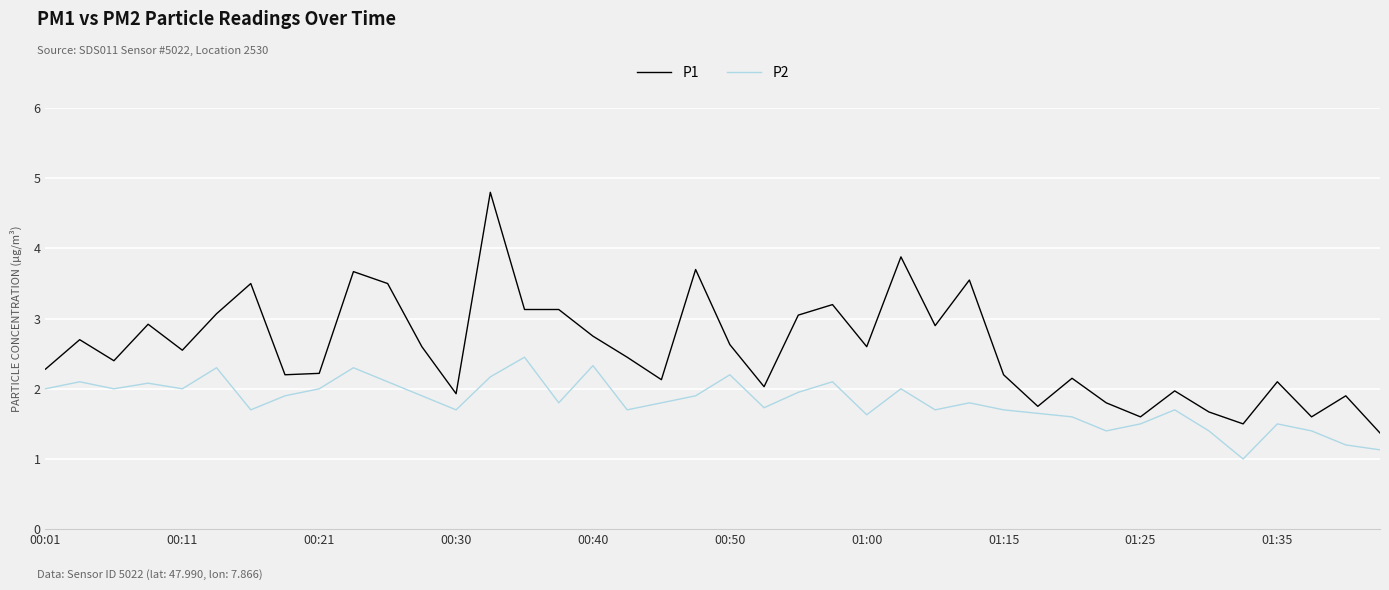

What is the smallest value displayed?

1.0